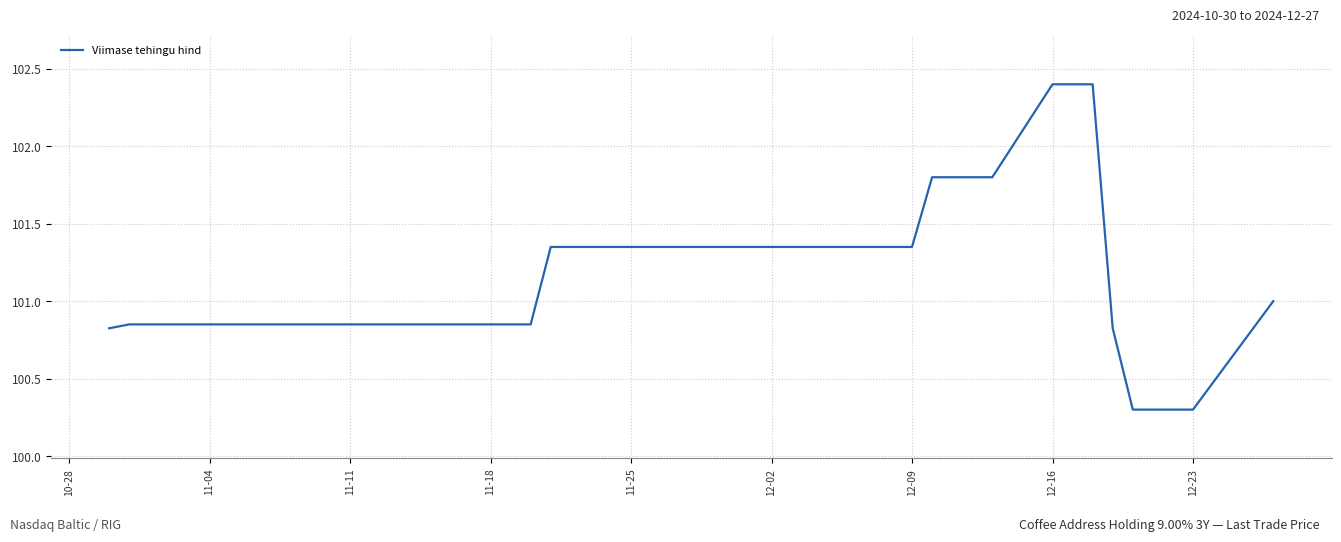

What is the difference between the maximum and minimum values?

2.1